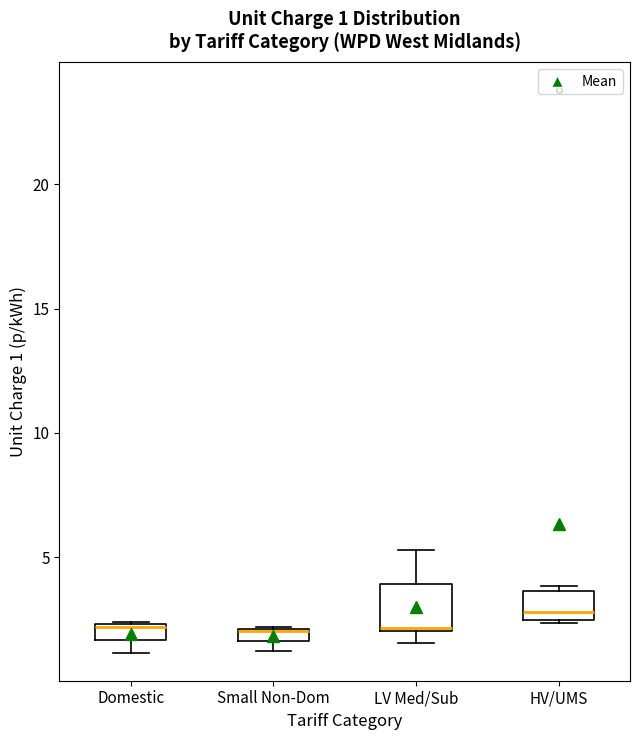

Comparing the boxes themselves (not the whiskers), which one is the tallest?

LV Med/Sub